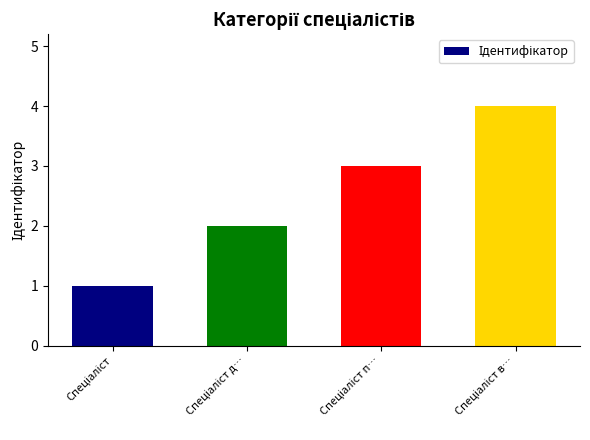

What is the minimum value shown in the chart?

1